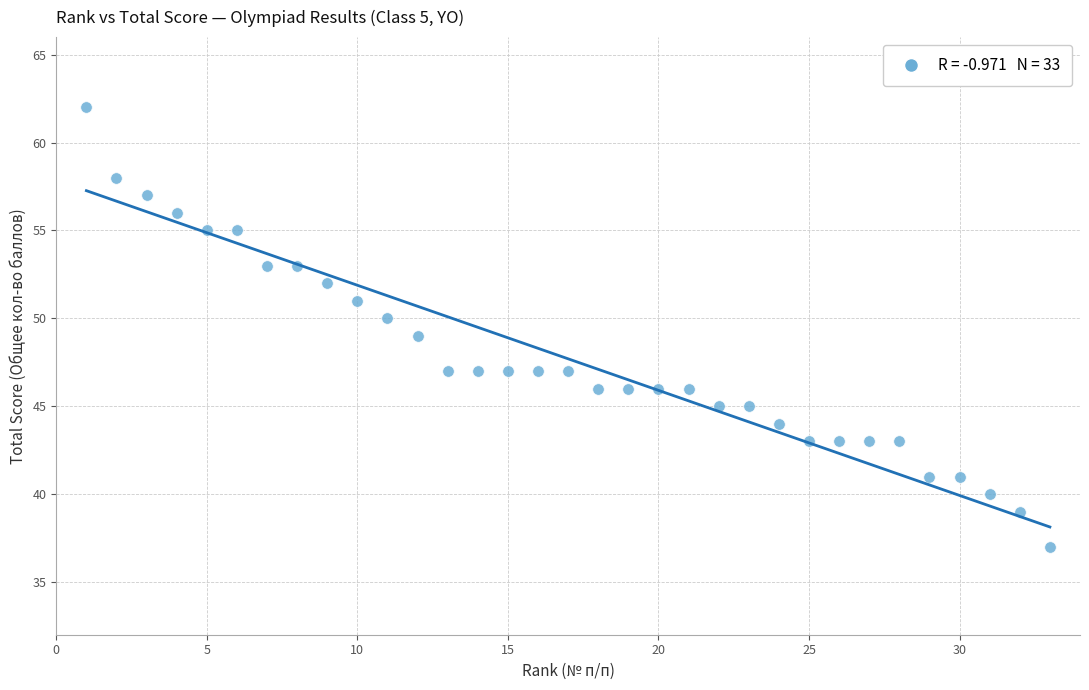

What is the range of X values (max minus min)?

32